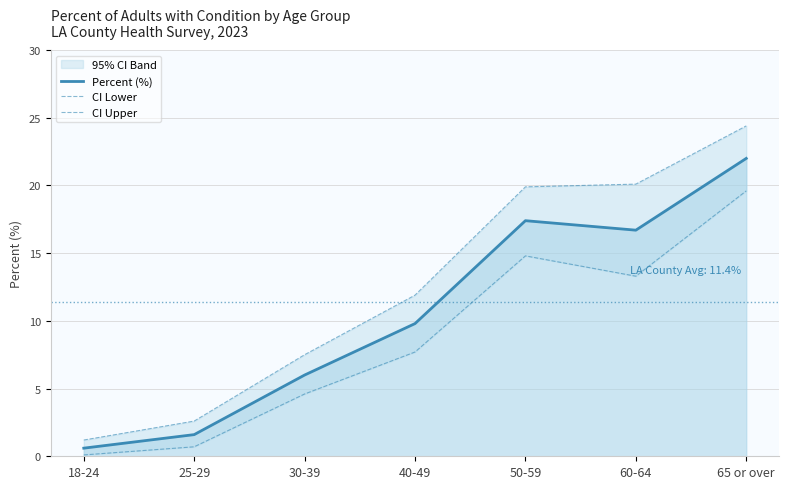

True or false: CI Lower and CI Upper cross at least once.

False